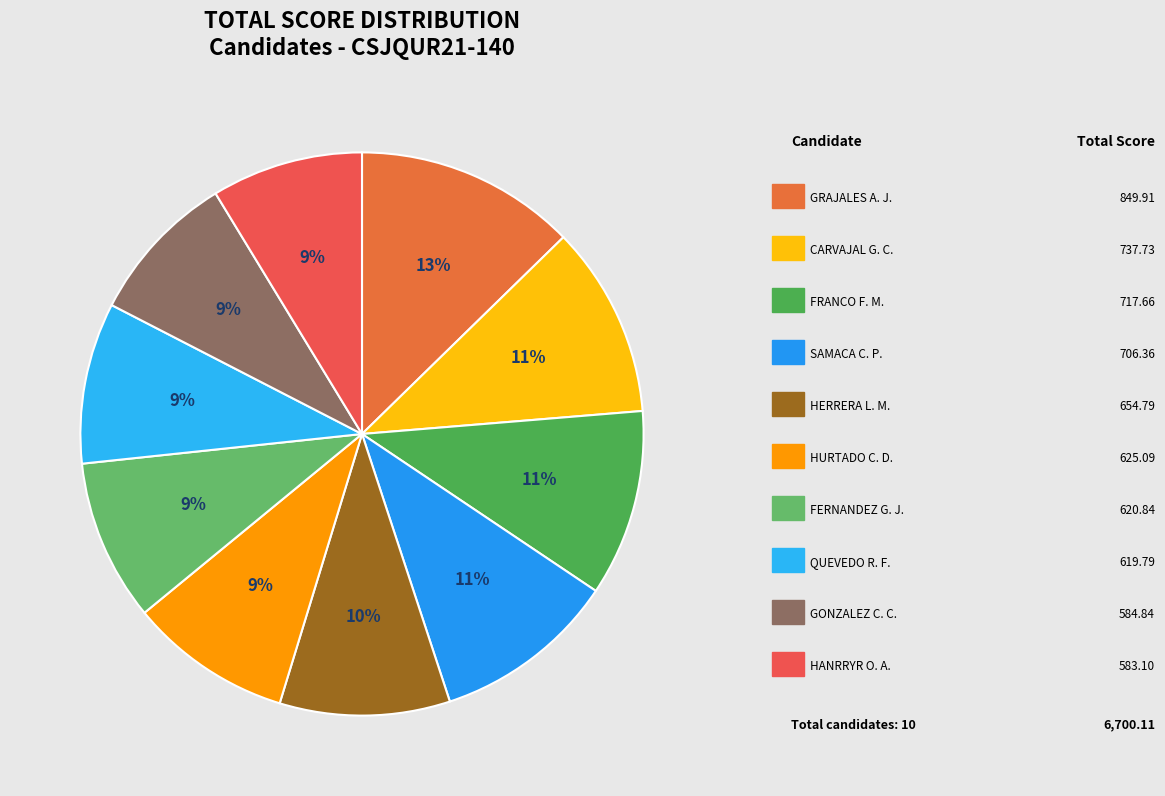

Count the number of slices in the pie.

10